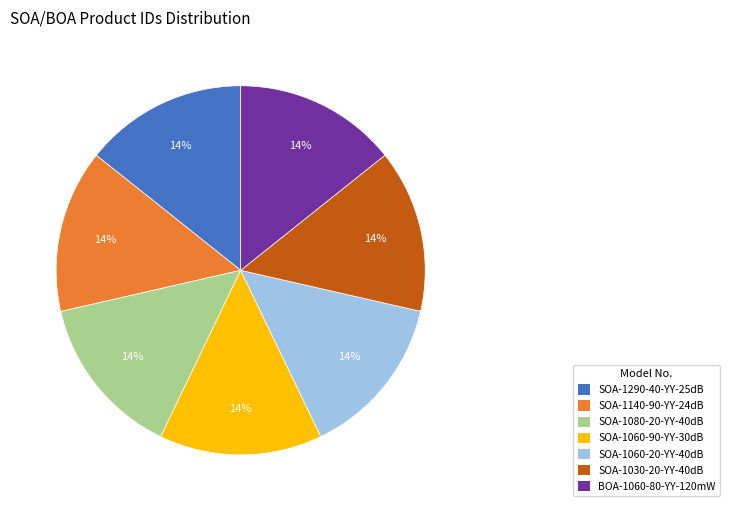

Is it true that SOA-1140-90-YY-24dB is 14% of the pie?

True